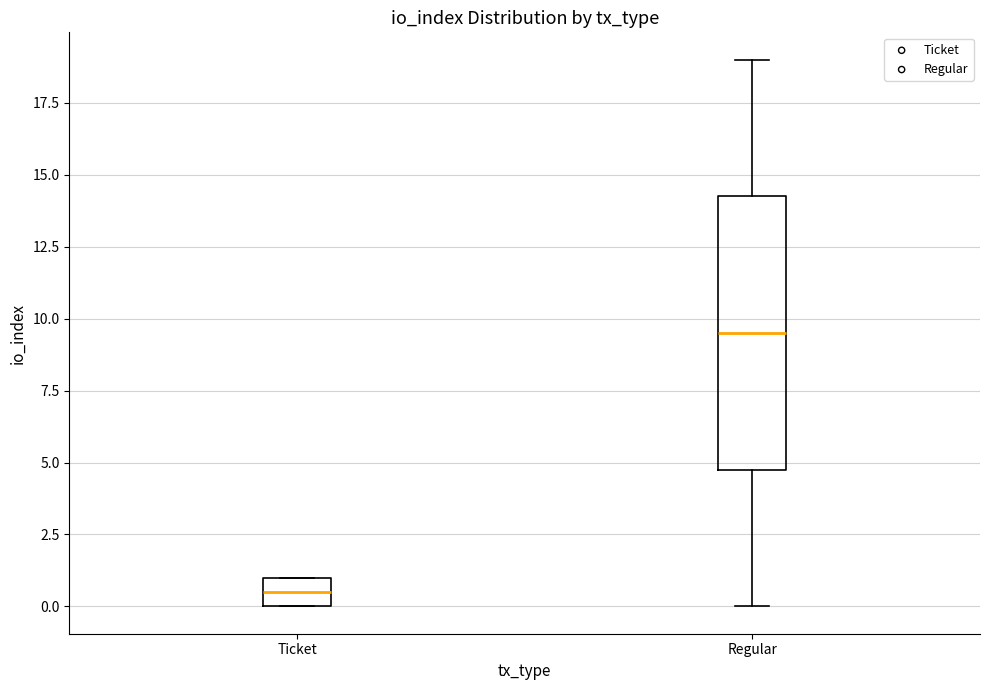

Reading left to right, transcribe this box plot: for each box, give where its median line is, the range the box spans, and where its two whiskers end, as read against the y-axis. The values are not printed on the chart, so give them approximately, as read against the axis.

Ticket: median 0.5, box 0.0 to 1.0, whiskers 0.0 to 1.0
Regular: median 9.5, box 5.0 to 14.5, whiskers 0.0 to 19.0